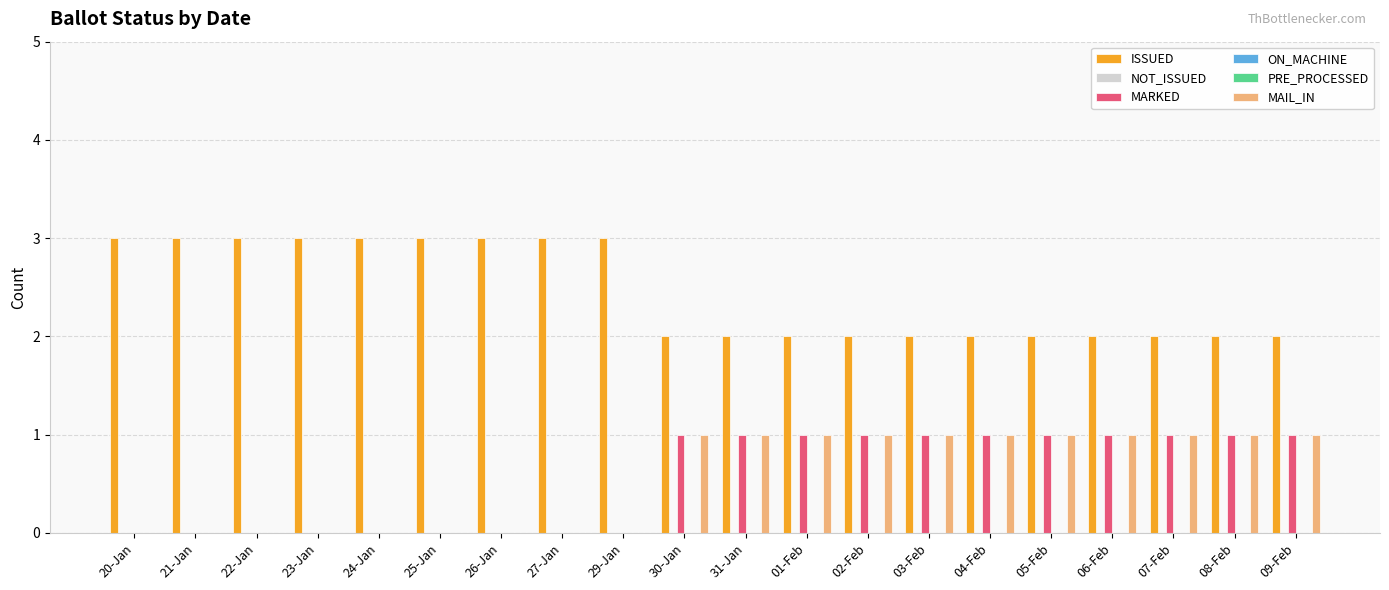

The value of NOT_ISSUED at 26-Jan is 0. True or false?

True